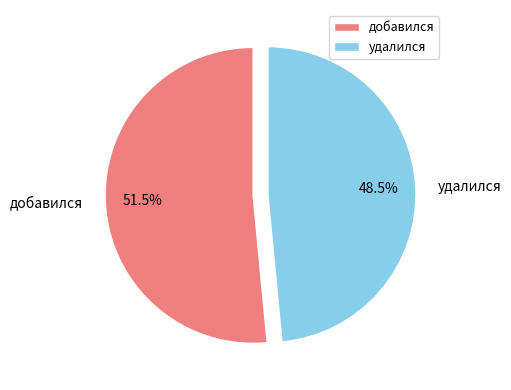

What percentage is NOT represented by удалился?

51.5%